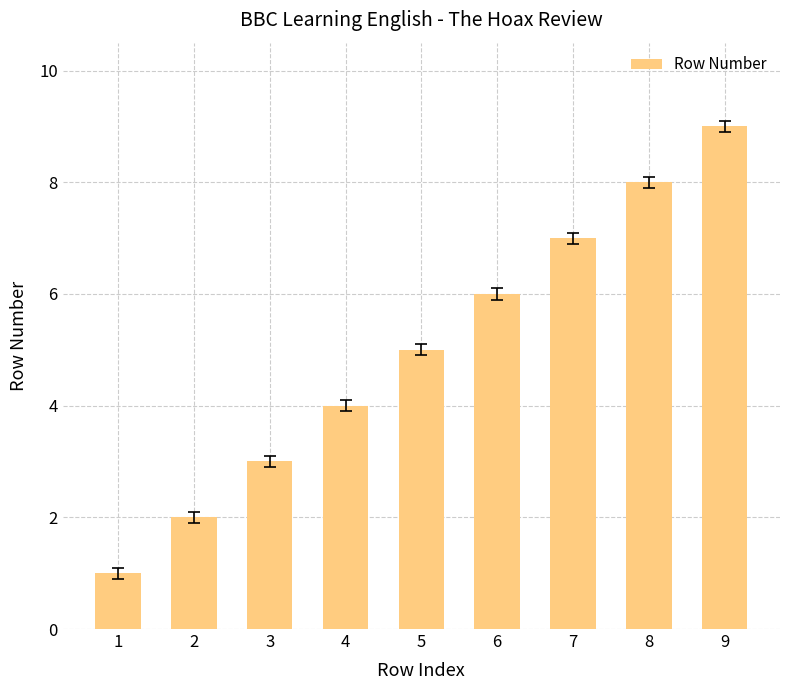

What is the sum of all values?

45